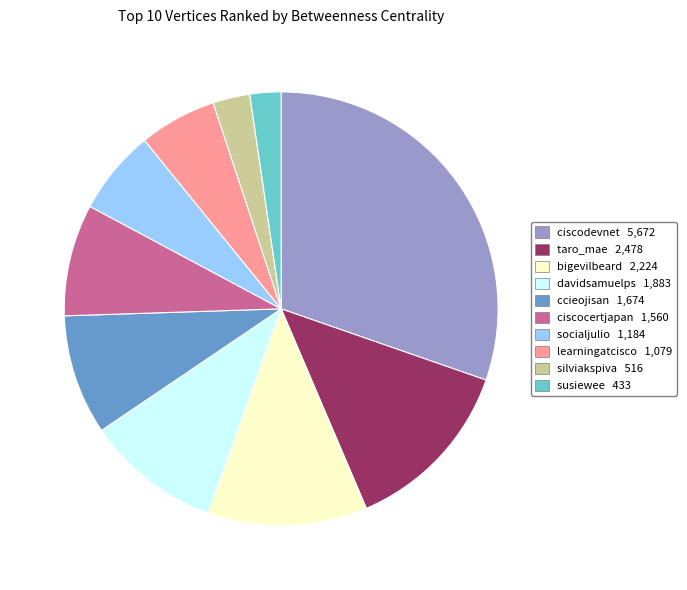

Is the sum of silviakspiva and bigevilbeard greater than half?

No